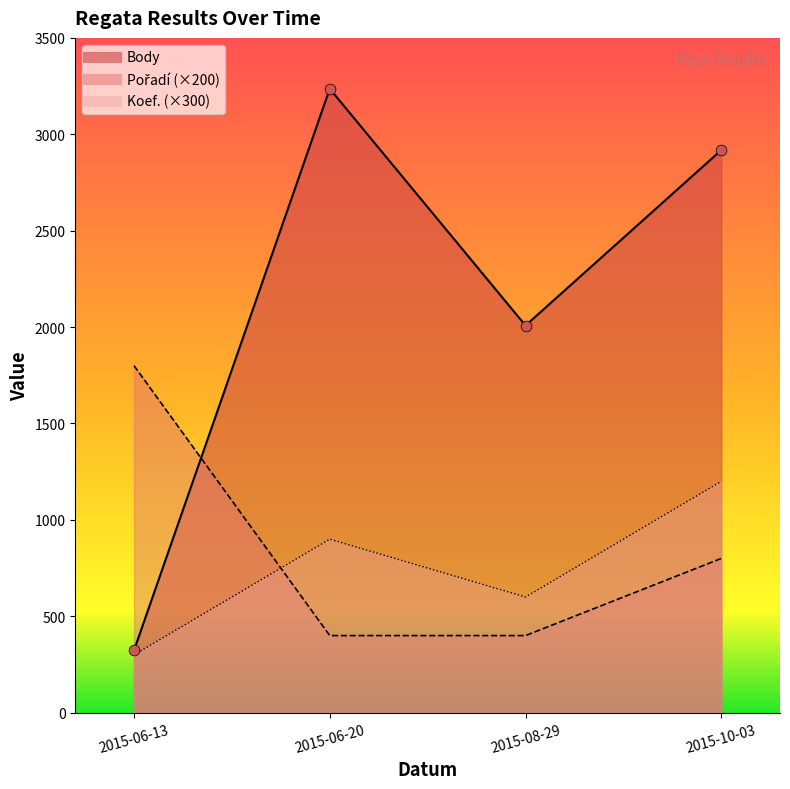

What are all the series names shown in the legend?

Koef., Pořadí, Body